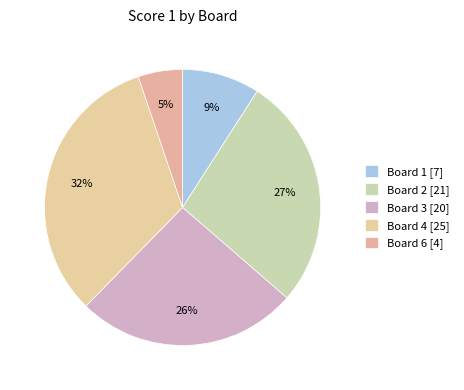

How many segments does this pie chart have?

5